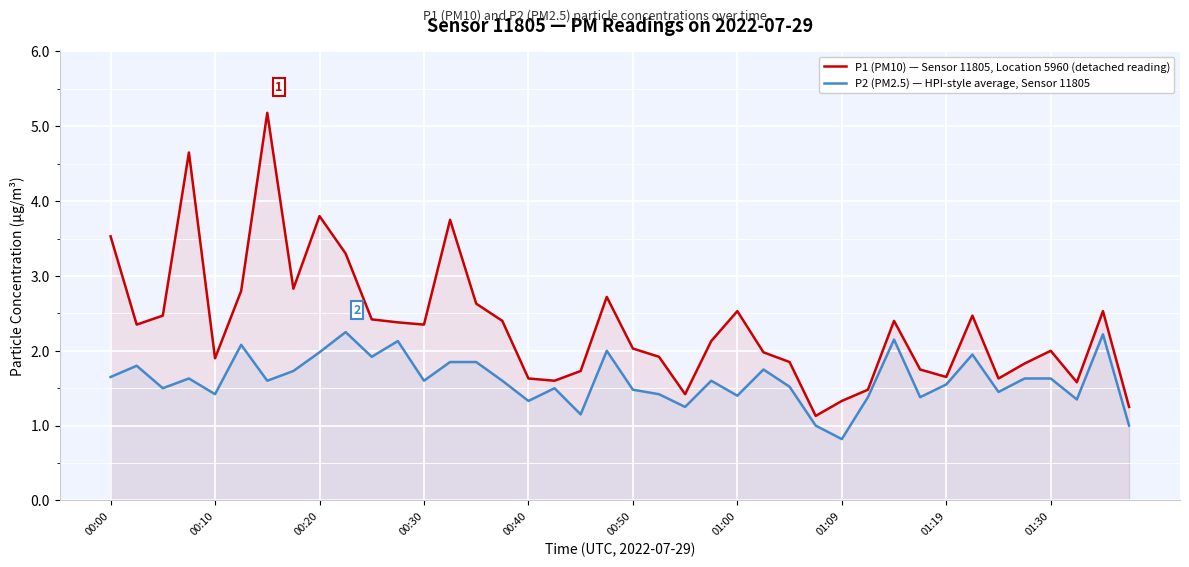

What is the sum of all P1 (PM10) — Sensor 11805, Location 5960 (detached reading) values?

93.3